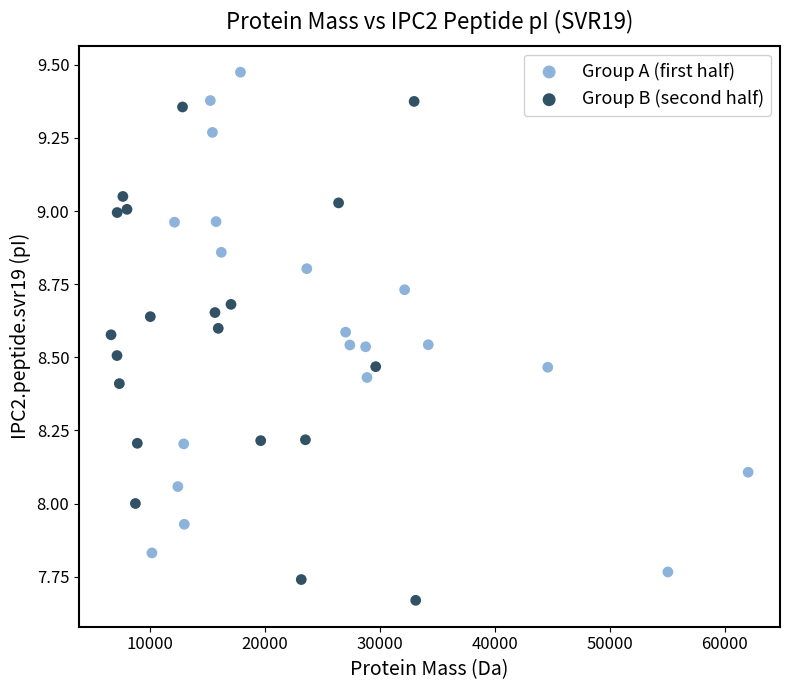

Which series contains the lowest Y value?

Group B (second half)